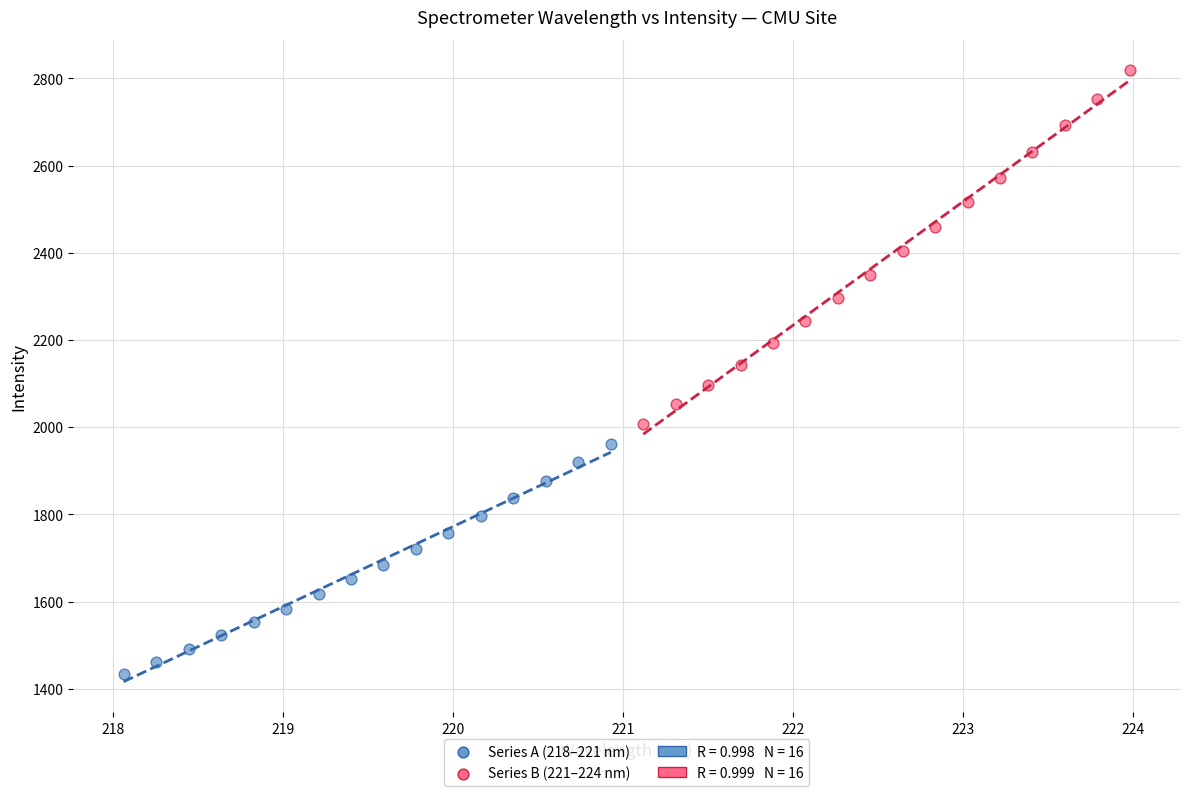

Which series contains the lowest Y value?

Series A (218–221 nm)